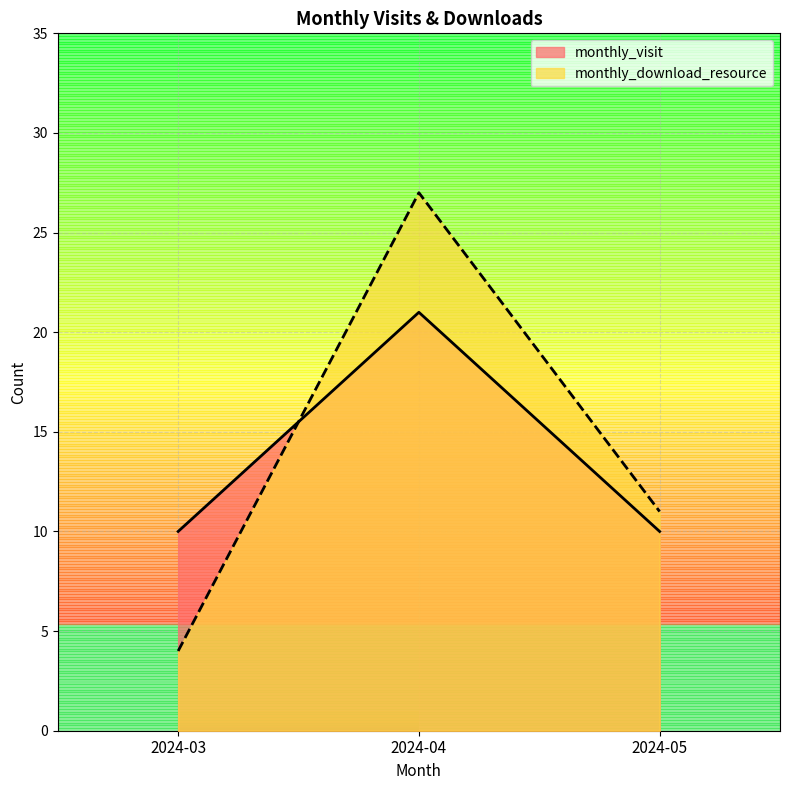

At how many categories does at least one series exceed 15?

1